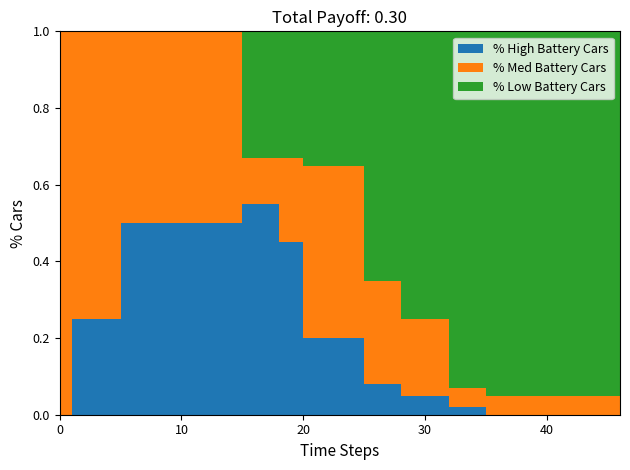

Reading left to right, list all the values displayed in this chart.

% High Battery Cars: 0.0	0.2	0.5	0.5	0.6	0.5	0.2	0.1	0.1	0.0	0.0	0.0	0.0
% Med Battery Cars: 1.0	0.8	0.5	0.5	0.1	0.2	0.5	0.3	0.2	0.1	0.1	0.1	0.1
% Low Battery Cars: 0.0	0.0	0.0	0.0	0.3	0.3	0.3	0.7	0.8	0.9	0.9	0.9	0.9